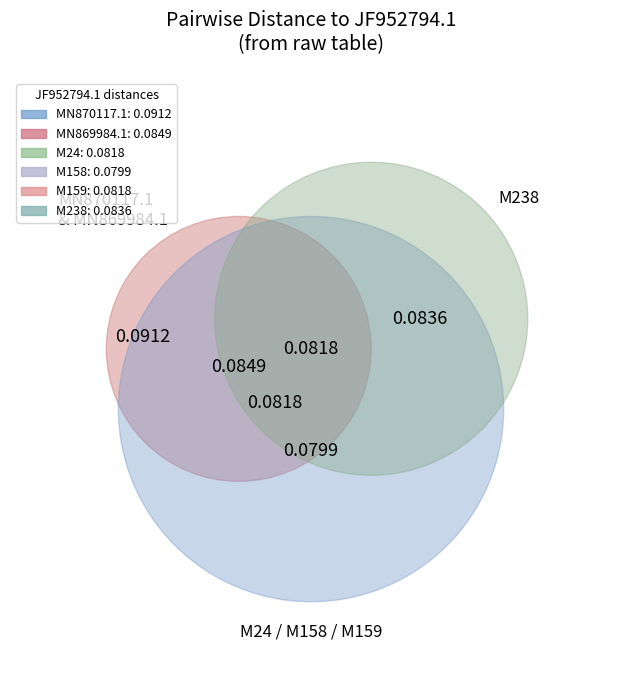

Does MN870117.1 account for over 50% of the chart?

No